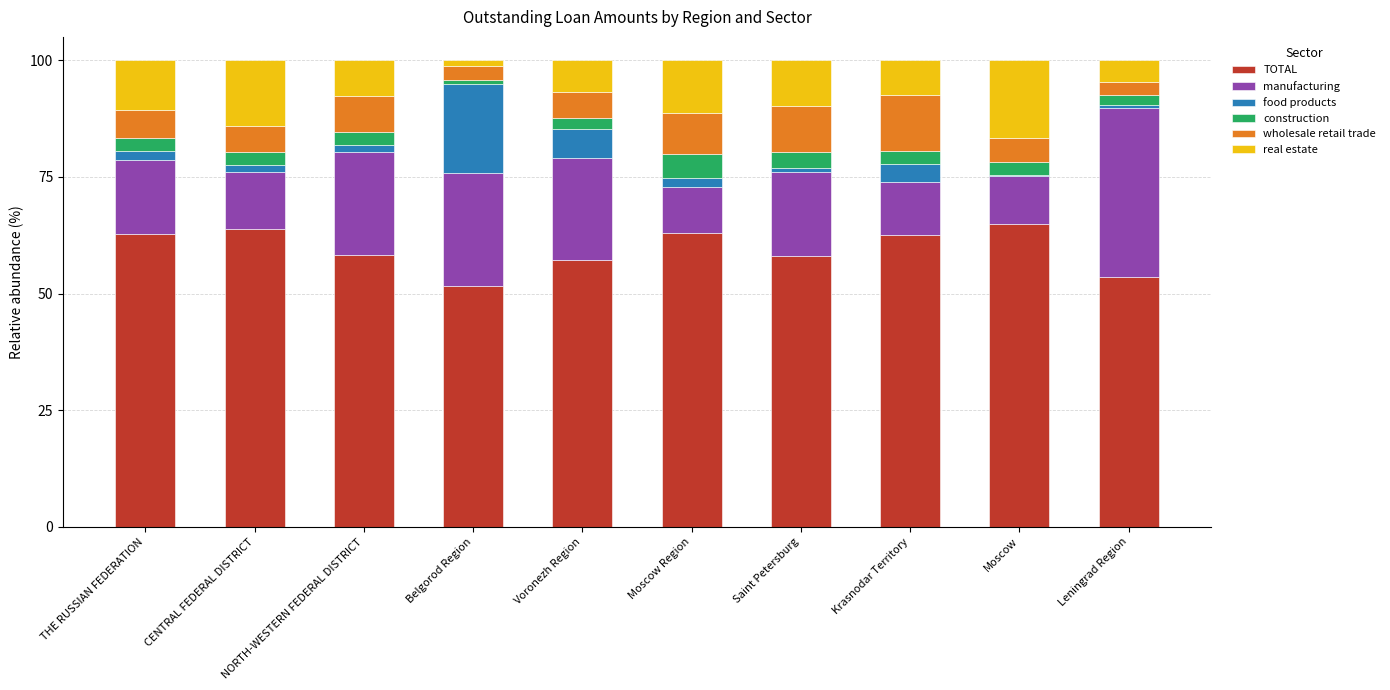

What is the approximate value of TOTAL at Voronezh Region?

57.3